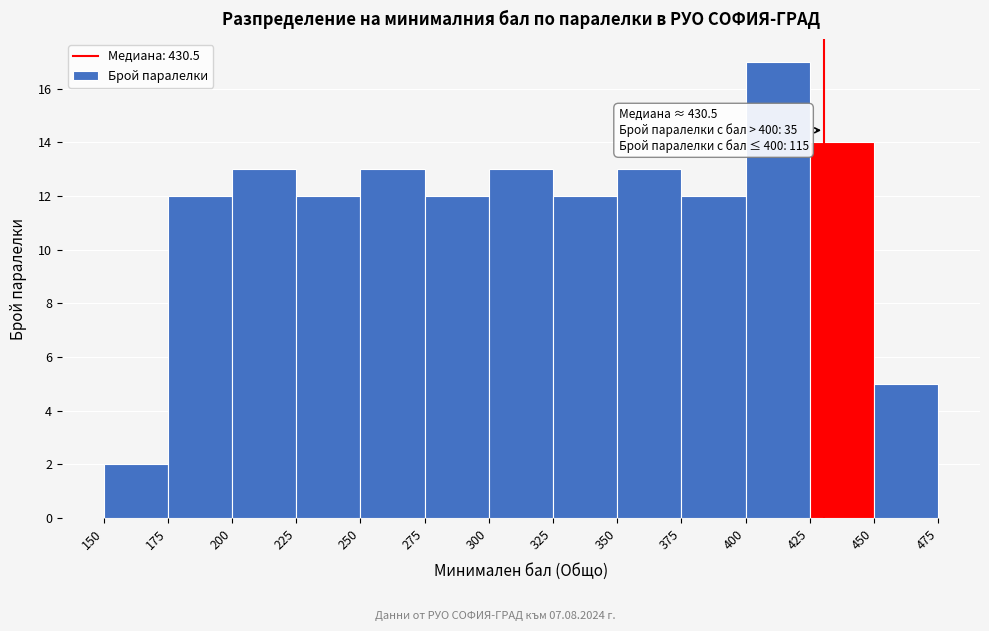

Which range on the x-axis has the tallest bar?

400 to 425